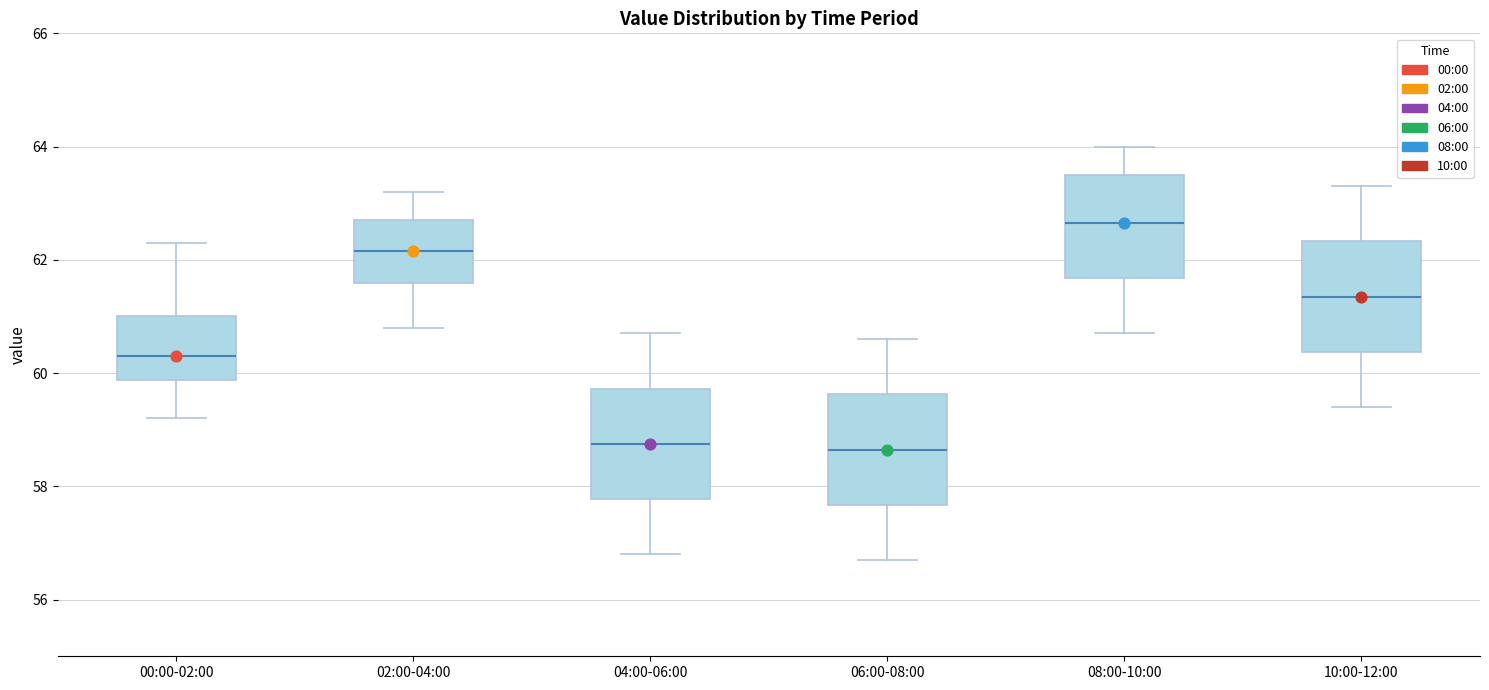

Where does the lower whisker of the box for 08:00-10:00 end on the y-axis? The values are not printed on the chart, so give them approximately, as read against the axis.

60.8